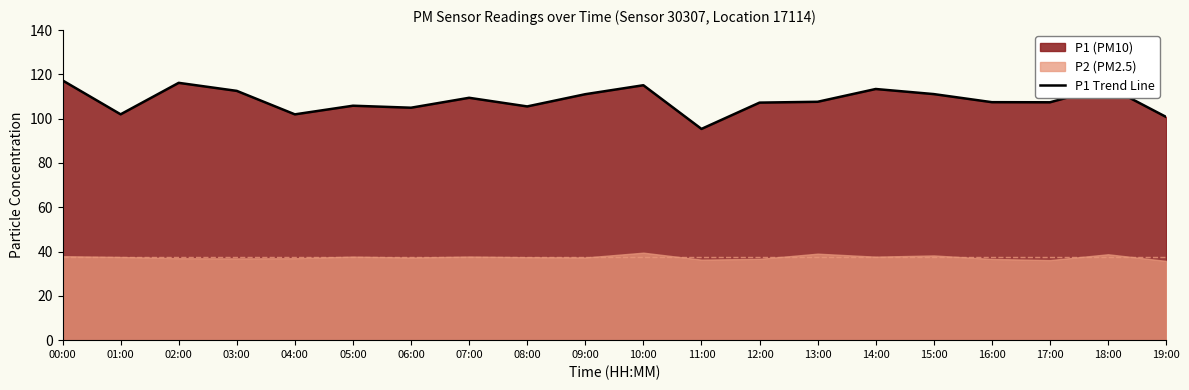

The chart shows a value of 198.1 at 03:00. True or false?

False